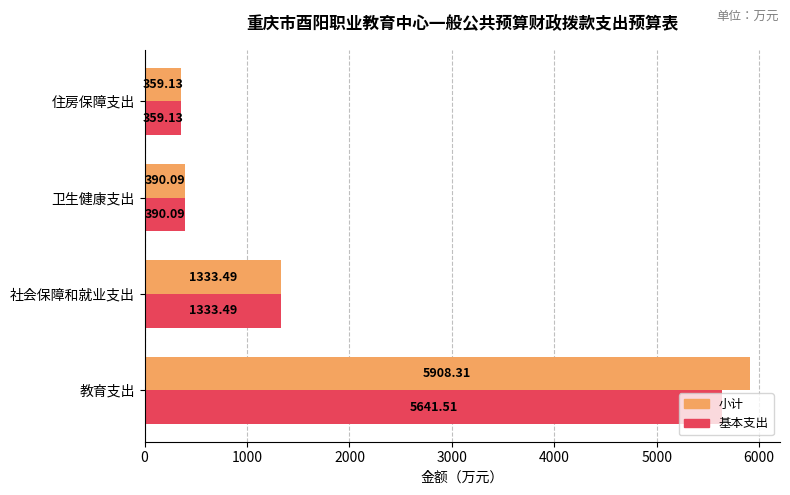

What are all the series names shown in the legend?

小计, 基本支出